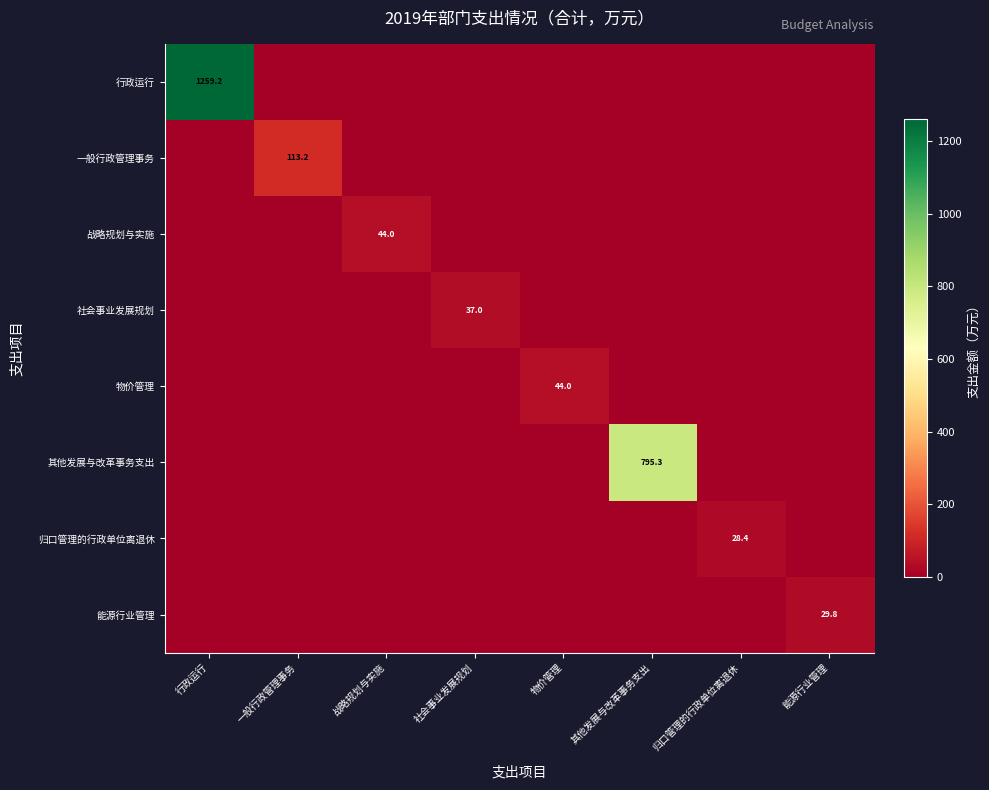

Which category has the lowest value in the 能源行业管理 series?

行政运行